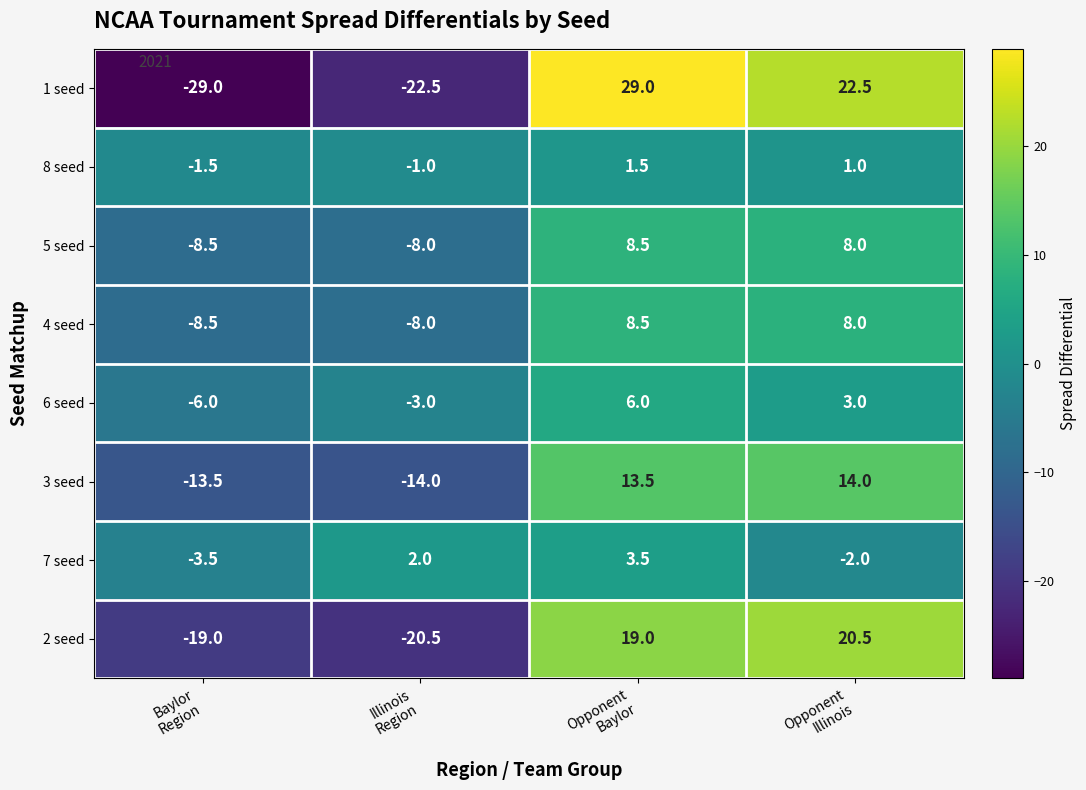

What is the difference between the maximum and minimum values in the 2 seed series?

41.0